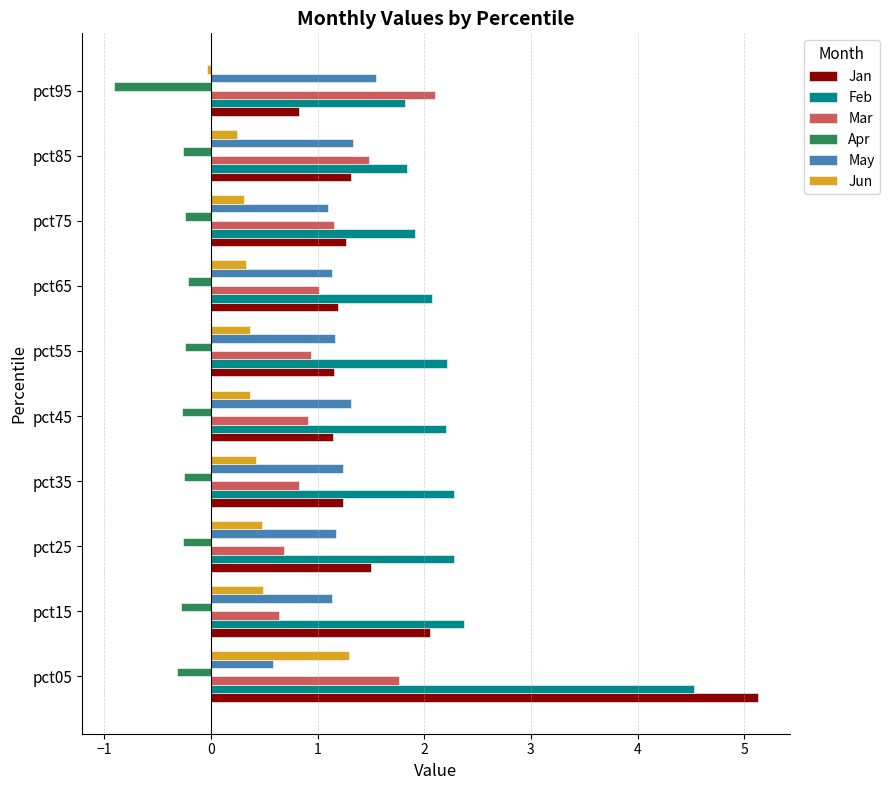

True or false: Mar has a value of 0.2 at pct25.

False